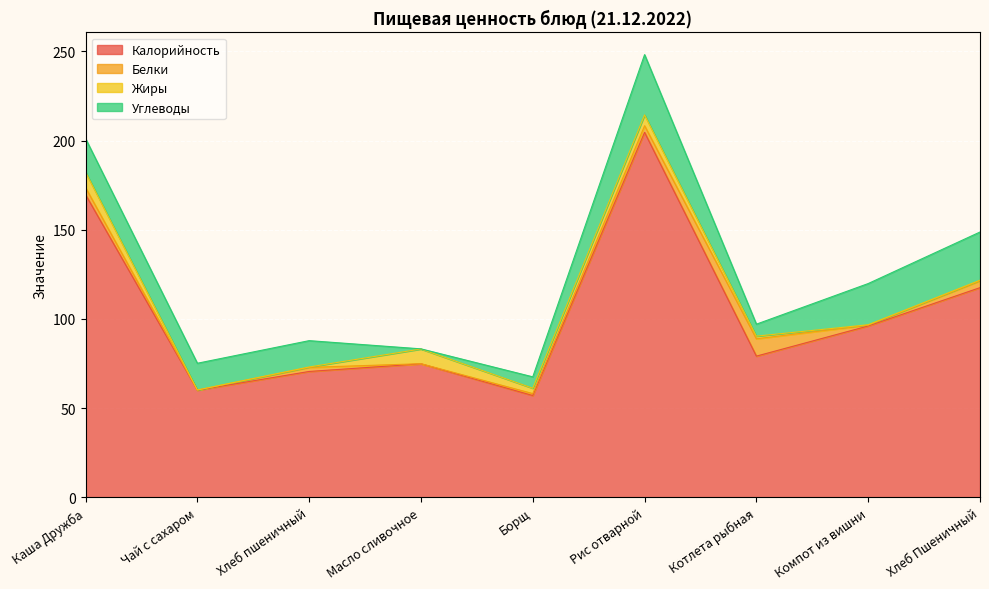

The Белки series shows 1.1 at Борщ. True or false?

True